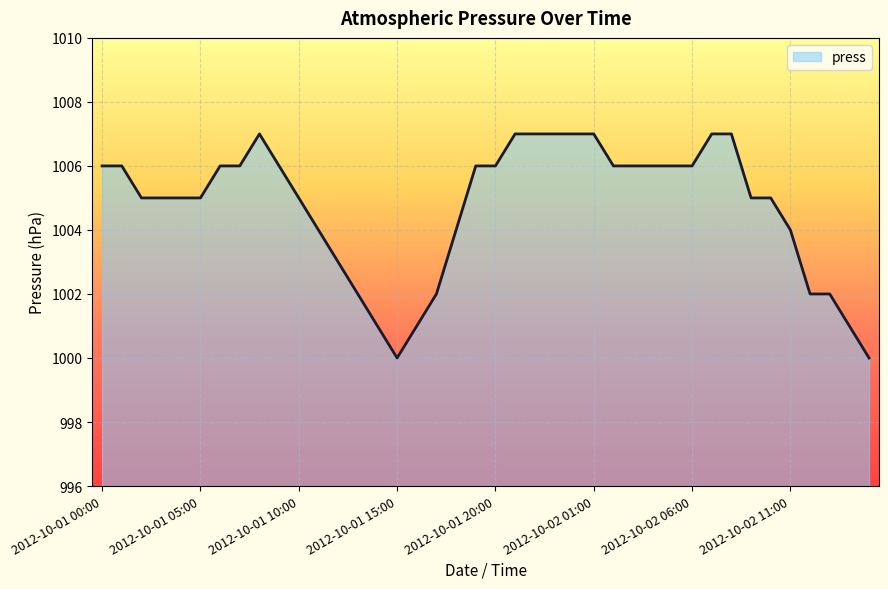

What is the difference between the maximum and minimum values?

7